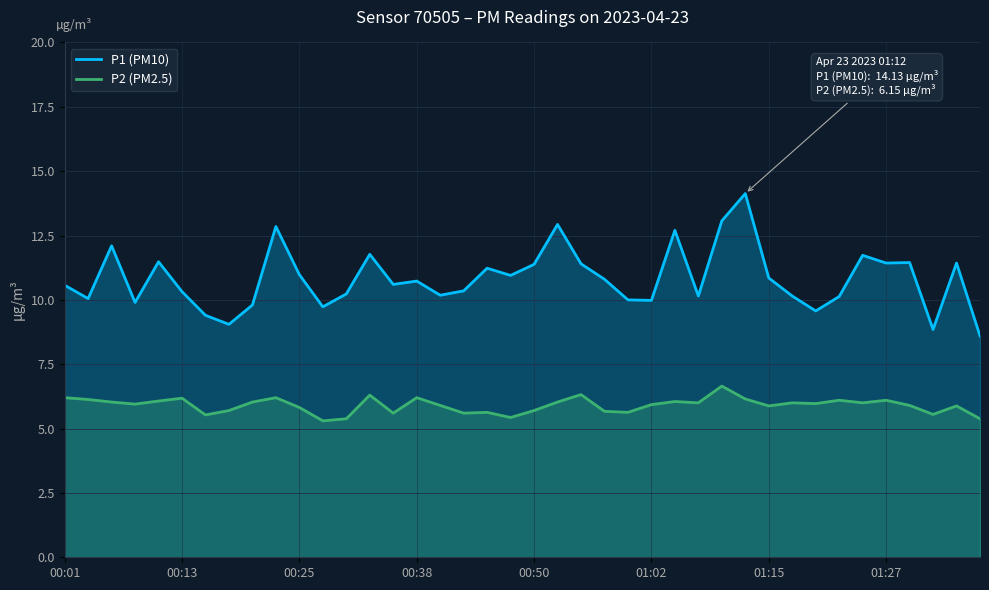

True or false: P2 (PM2.5) and P1 (PM10) intersect in this chart.

False